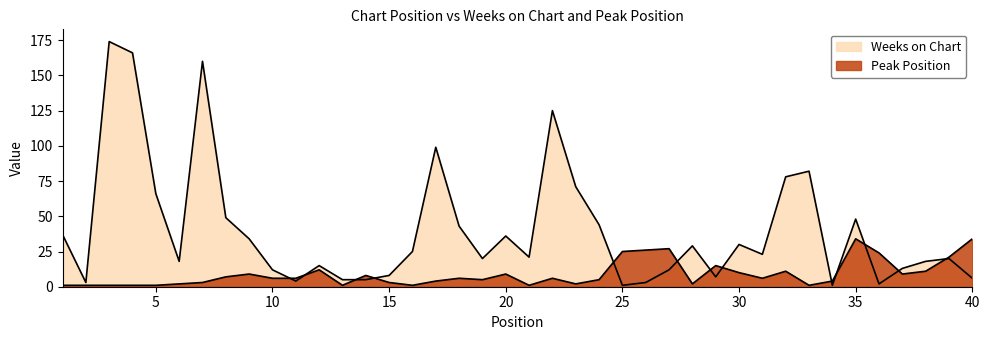

What is the sum of the Peak Position values at 23 and 21?

3